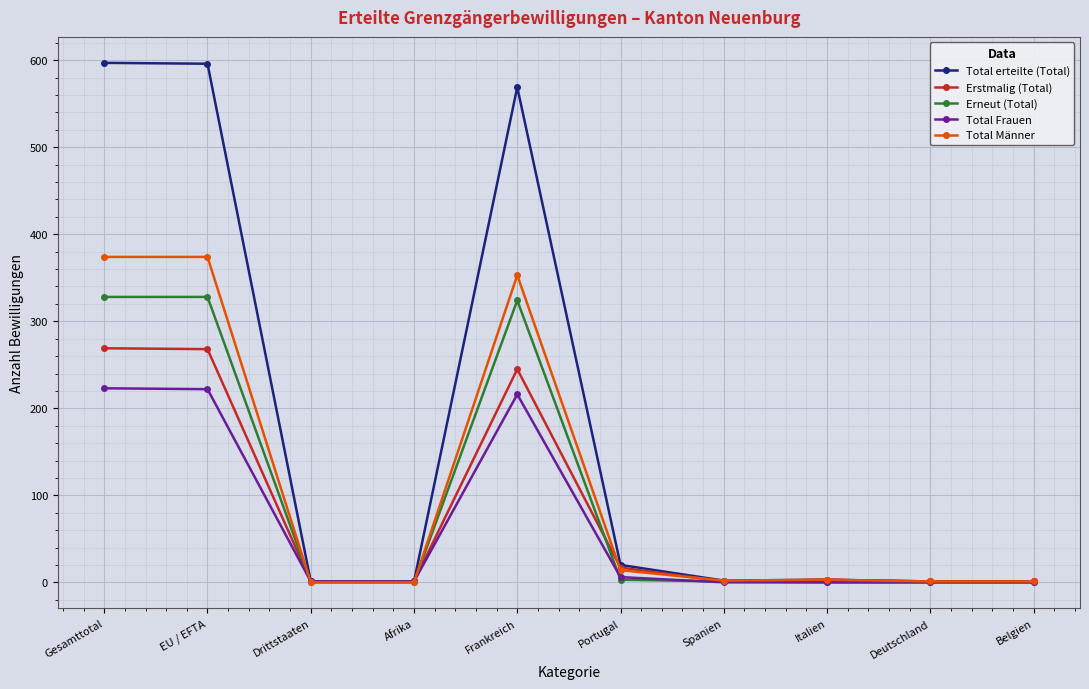

Where does the Erstmalig (Total) series first go above 3?

Gesamttotal